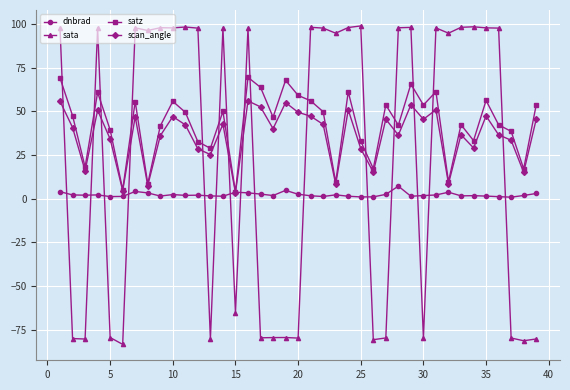

What is the smallest value displayed?

-83.5